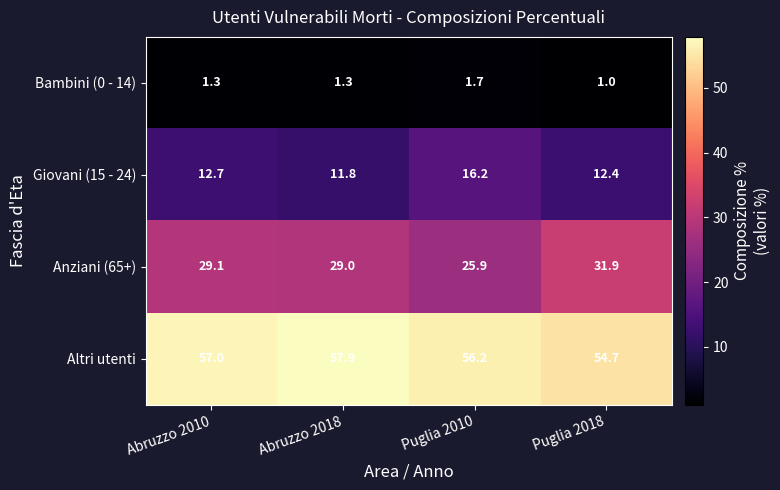

What value does the Bambini (0 - 14) series have at Puglia 2010?

1.7